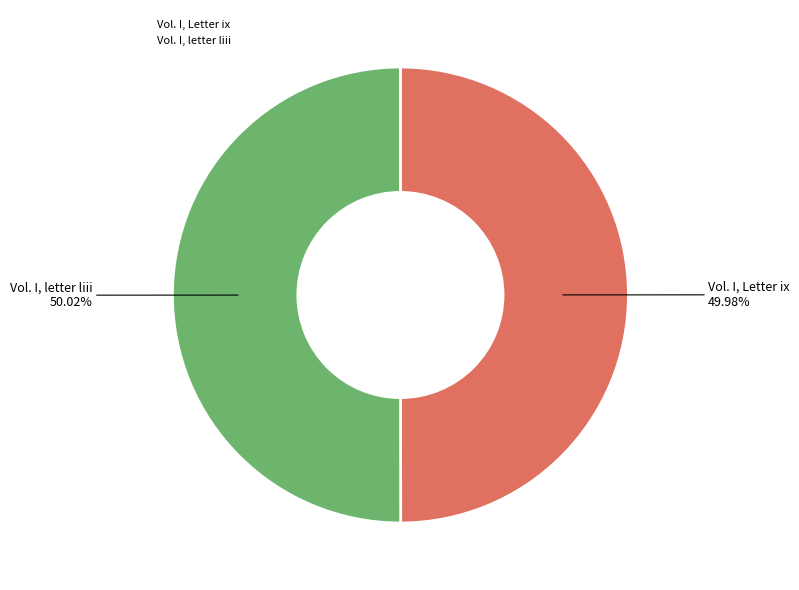

Rank the categories by value from lowest to highest.

Vol. I, Letter ix, Vol. I, letter liii